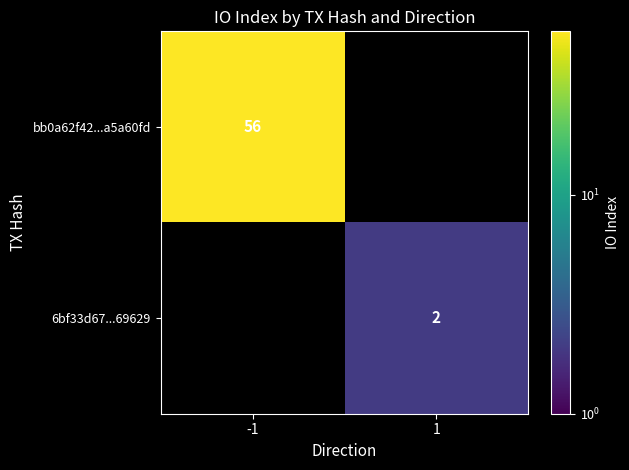

What is the greatest value displayed?

56.0